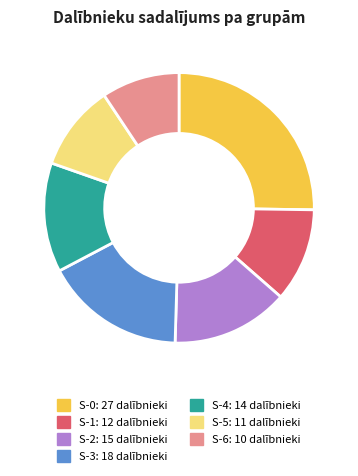

Does any single category account for the majority?

No